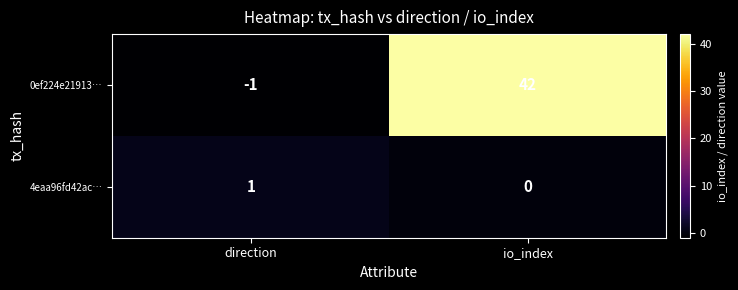

Reading left to right, extract all data points from this chart.

0ef224e21913…: -1	42
4eaa96fd42ac…: 1	0